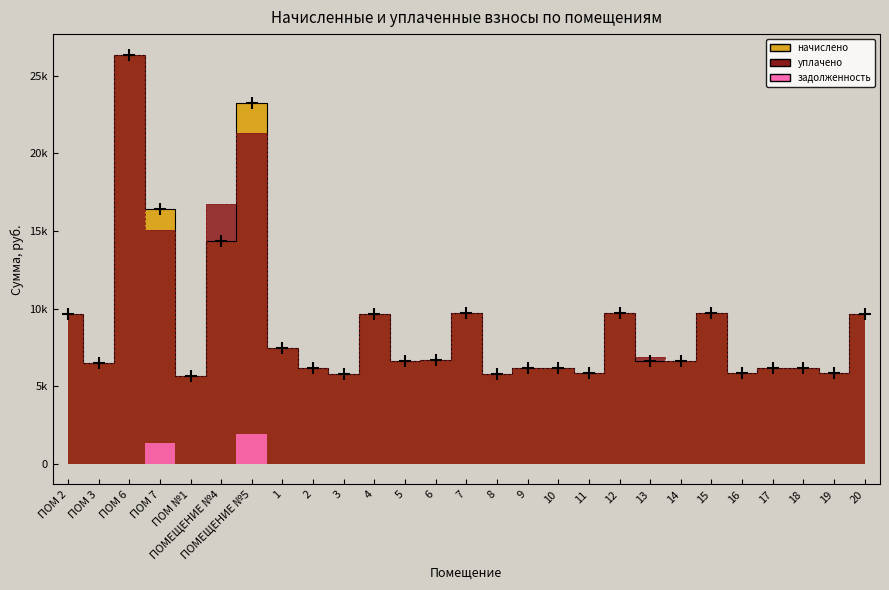

Where is the first local minimum for уплачено?

ПОМ 3